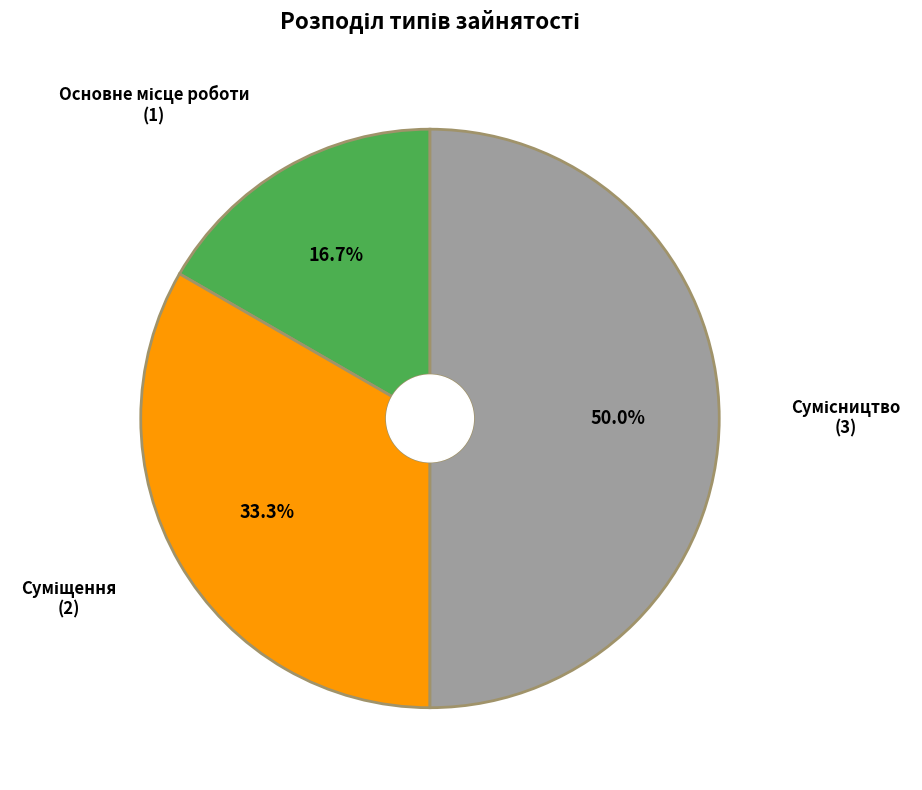

Which category has the biggest portion of the pie?

Сумісництво